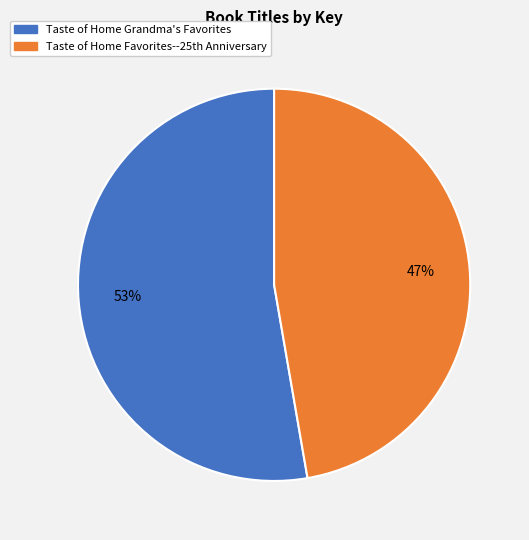

How many segments does this pie chart have?

2